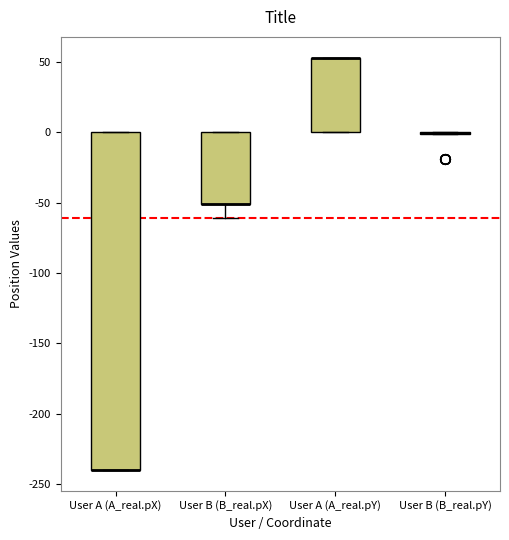

Reading left to right, read every box against the y-axis: the position of its median line, the range the box covers, and the ends of its whiskers. The values are not printed on the chart, so give them approximately, as read against the axis.

User A (A_real.pX): median -240 (drawn on the box's lower edge), box -240 to 0, whiskers -240 to 0
User B (B_real.pX): median -50 (drawn on the box's lower edge), box -50 to 0, whiskers -60 to 0
User A (A_real.pY): median 55 (drawn on the box's upper edge), box 0 to 55, whiskers 0 to 55
User B (B_real.pY): box collapsed to a line at 0, whiskers 0 to 0